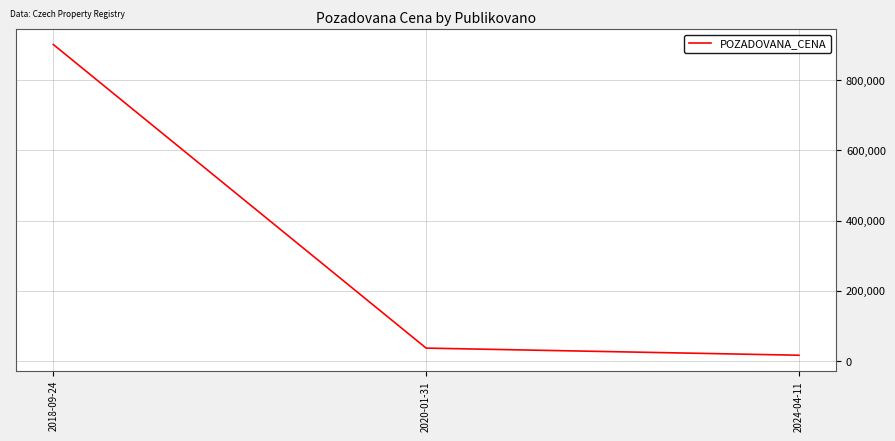

Which label corresponds to the smallest value in the chart?

2024-04-11